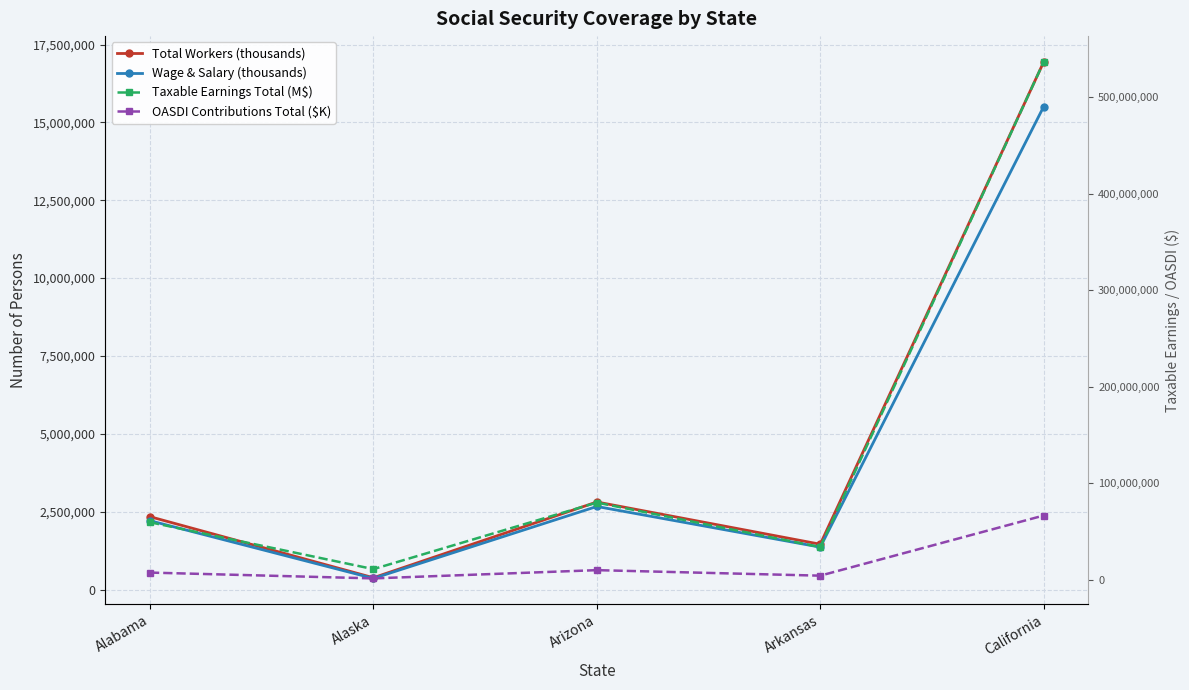

What is the total value across all series at Arizona?

95308343